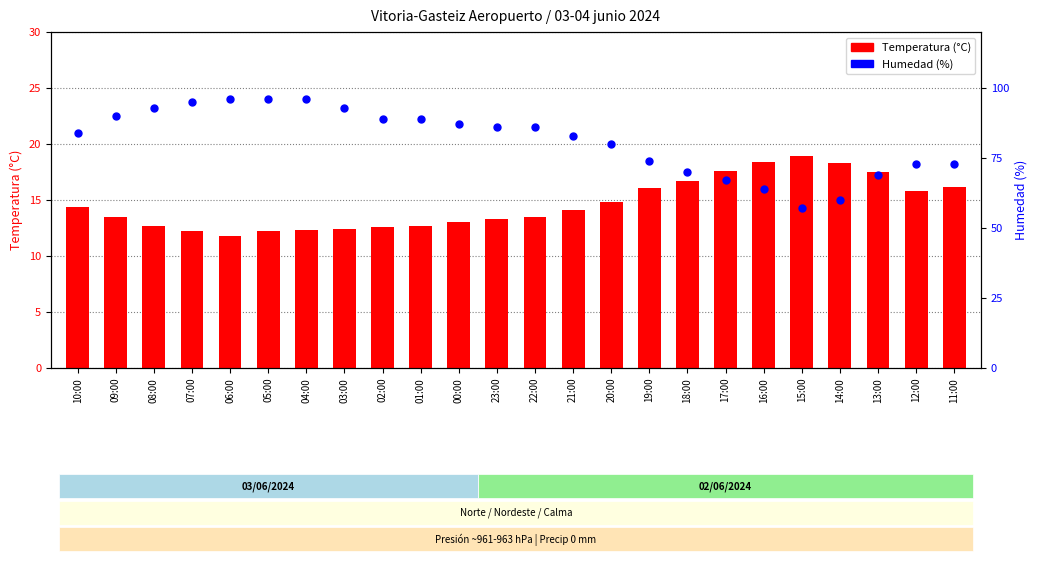

Which series reaches the maximum Y coordinate?

Humedad (%)